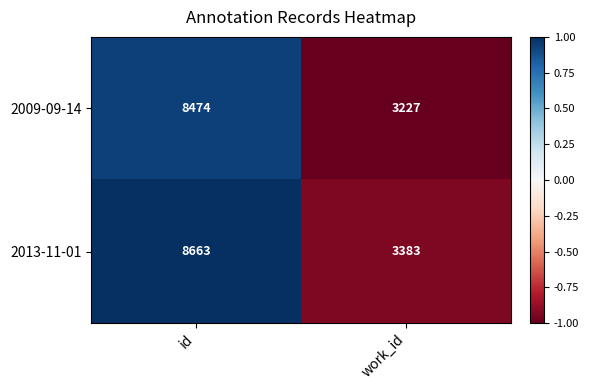

Reading right to left, transcribe all the data shown in this chart.

2009-09-14: work_id=3227	id=8474
2013-11-01: work_id=3383	id=8663